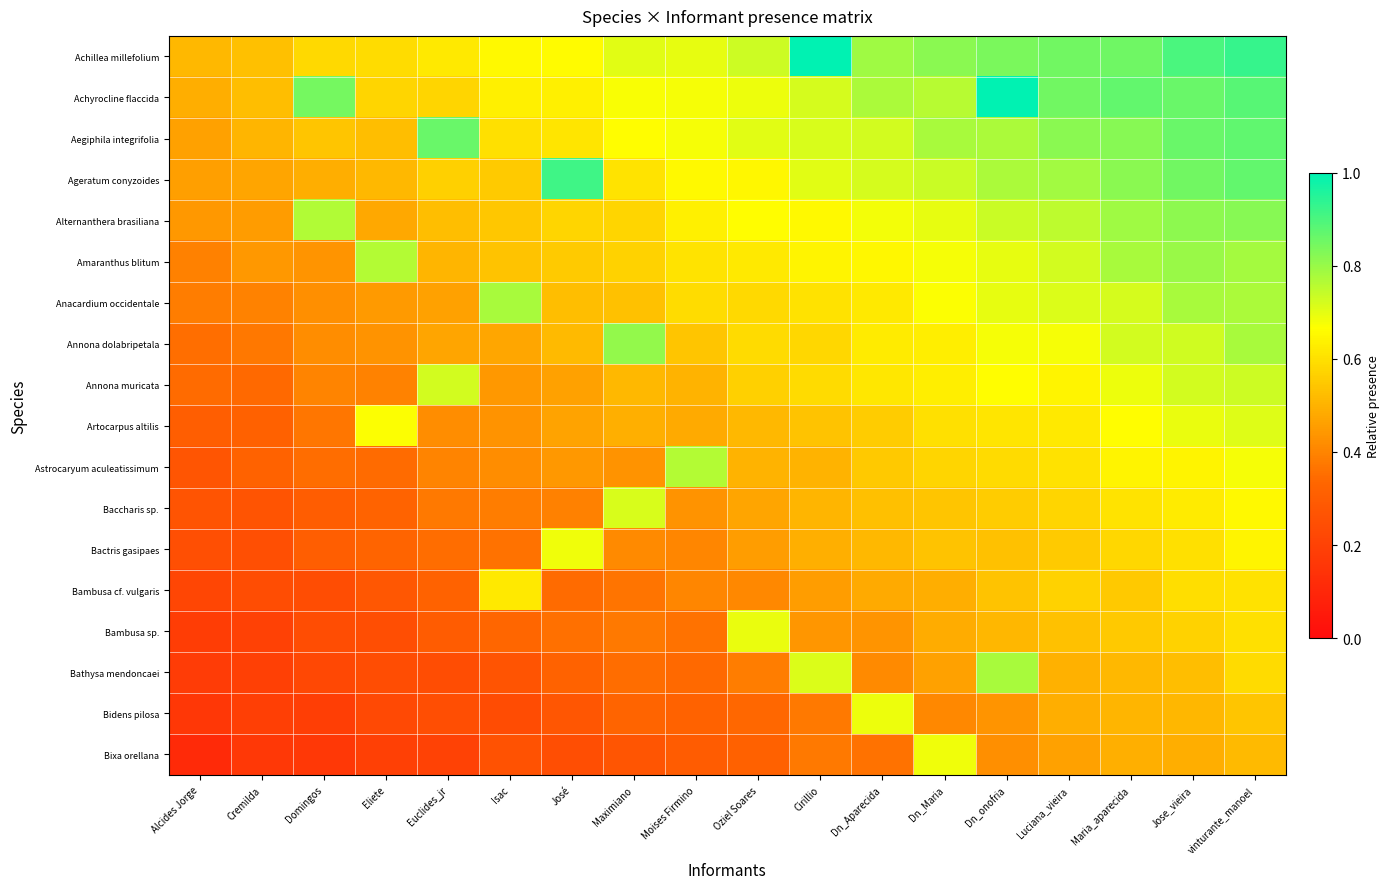

What is the greatest value displayed?

1.0